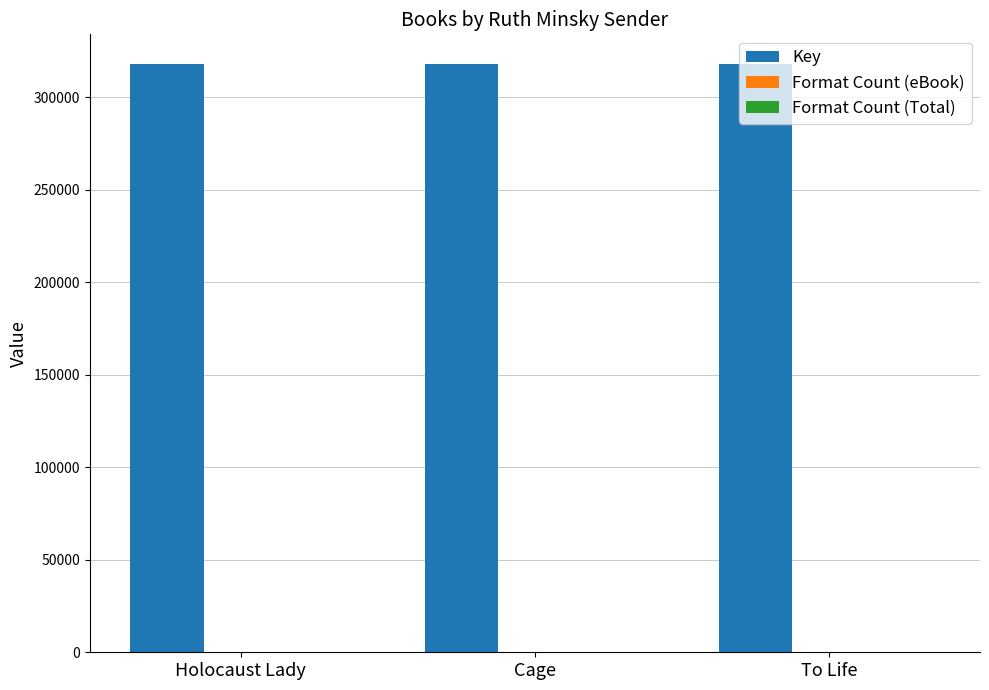

Which series has the largest total across all categories?

Key